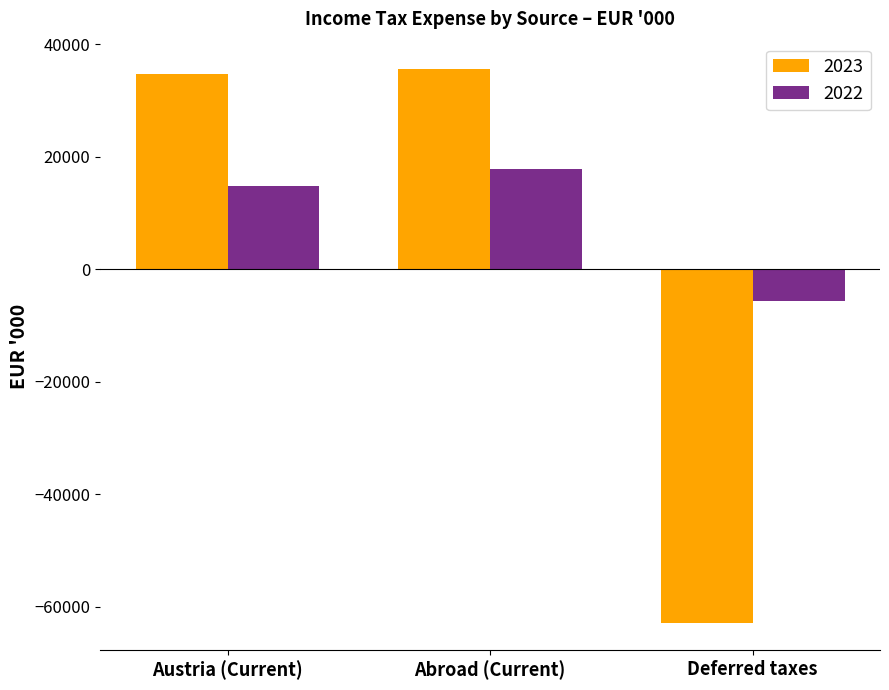

What is the difference between the maximum and second lowest values in the 2022 series?

3067